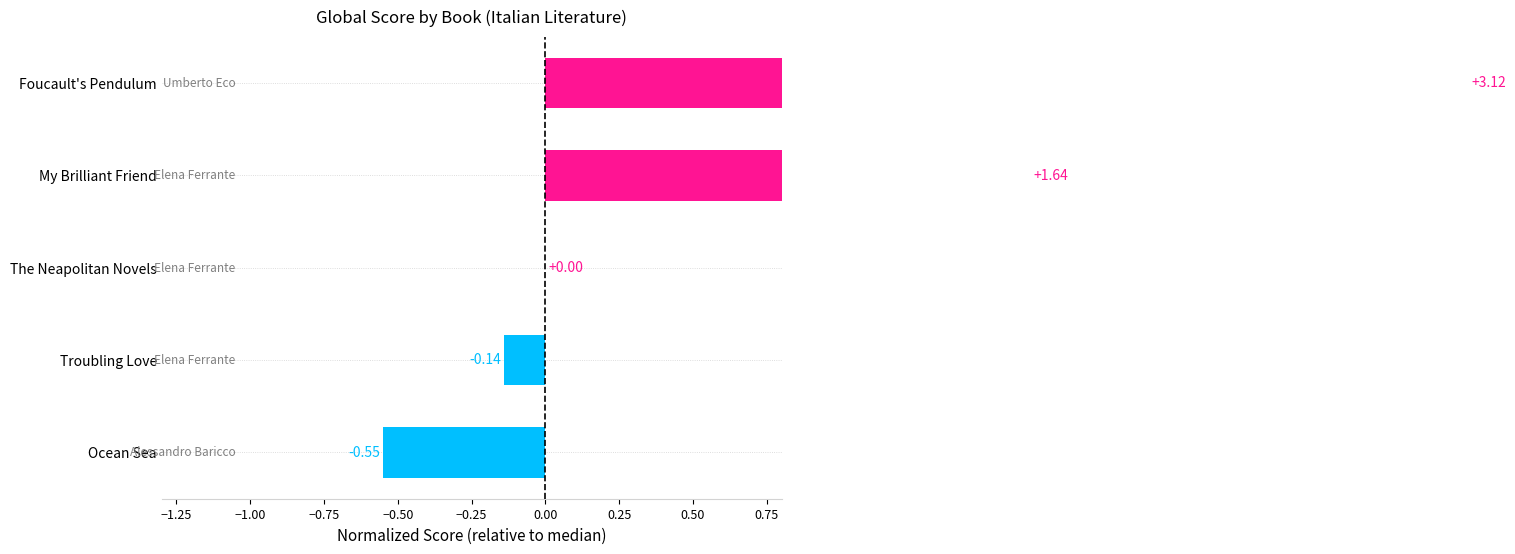

Reading right to left, transcribe all the data shown in this chart.

-0.6	-0.1	0.0	1.6	3.1